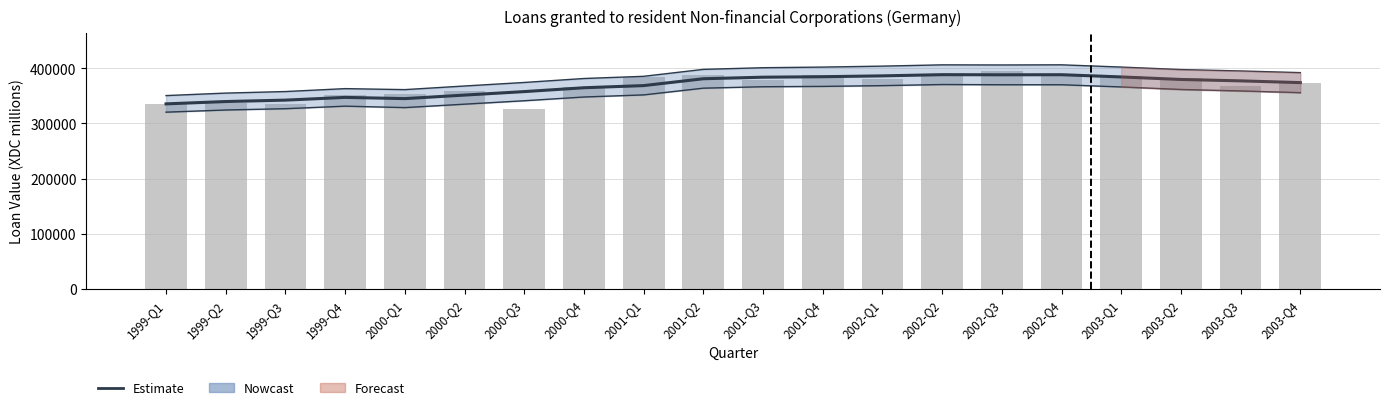

At how many categories does at least one series exceed 335340?

20